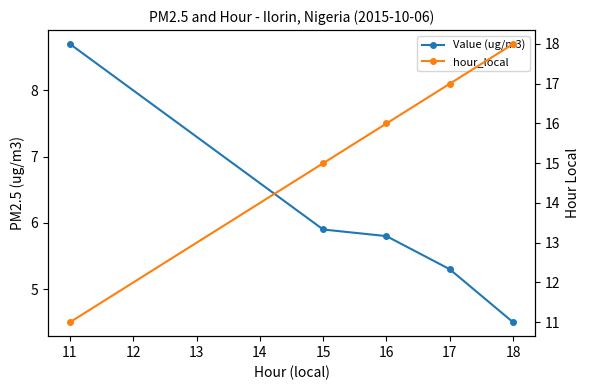

How many lines are shown in the chart?

2